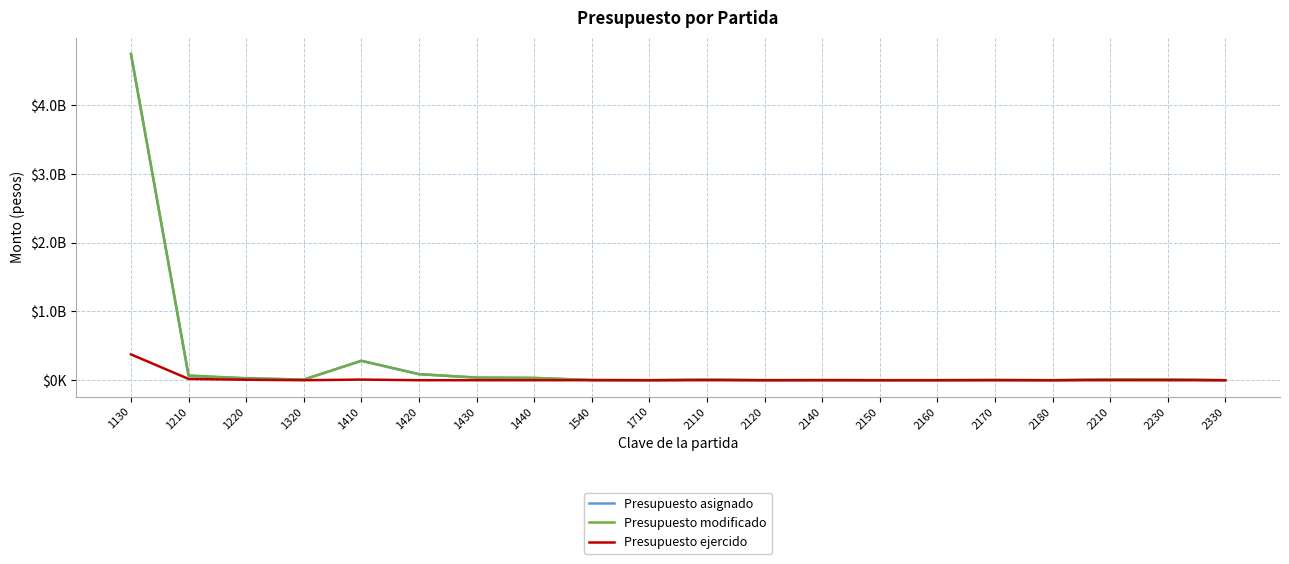

Between which two adjacent categories do Presupuesto asignado and Presupuesto modificado first intersect?

1210 and 1220